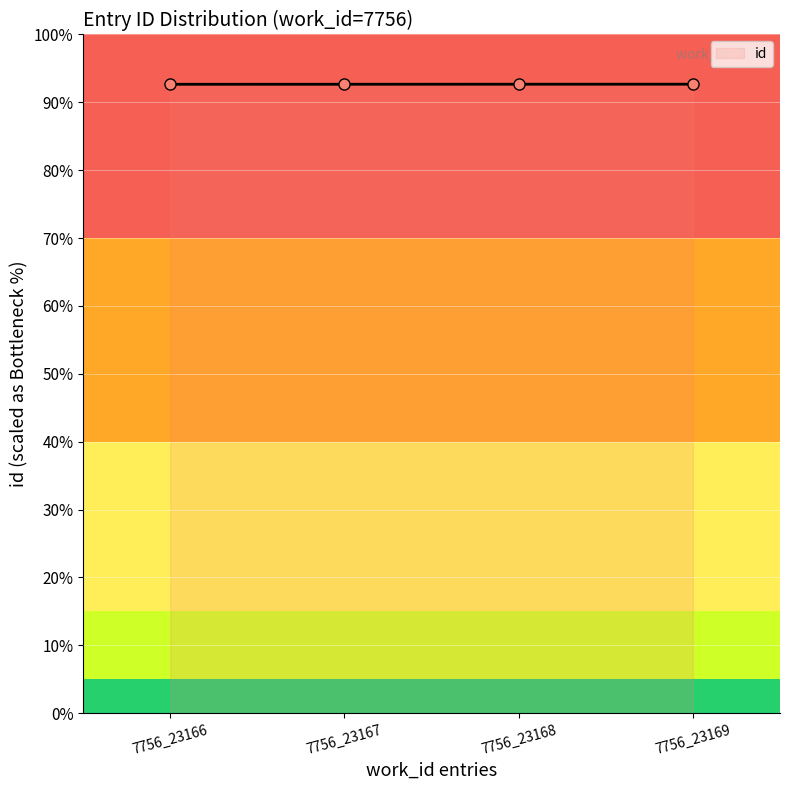

Does the chart have visible grid lines?

Yes